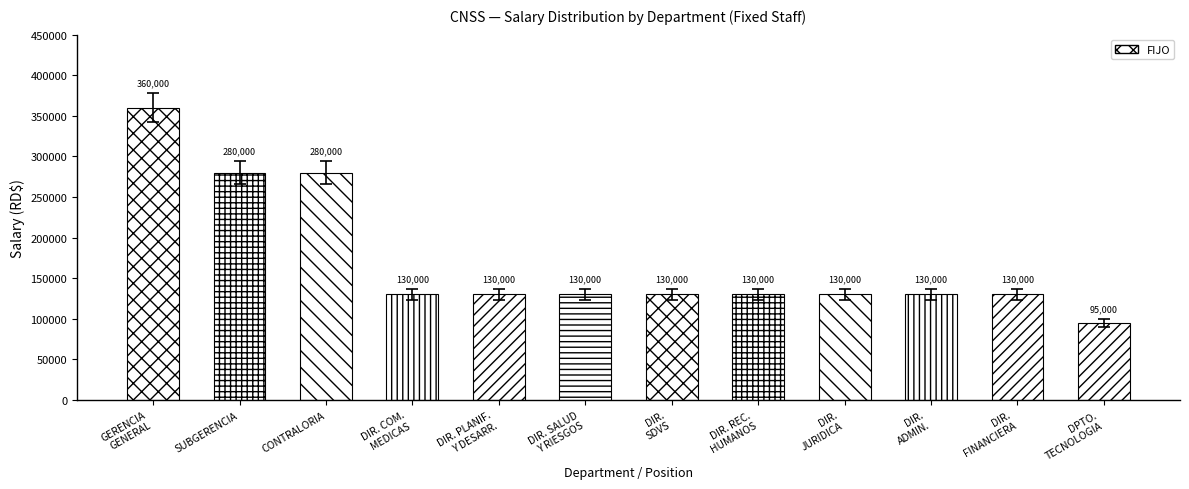

Does the chart contain any negative values?

No